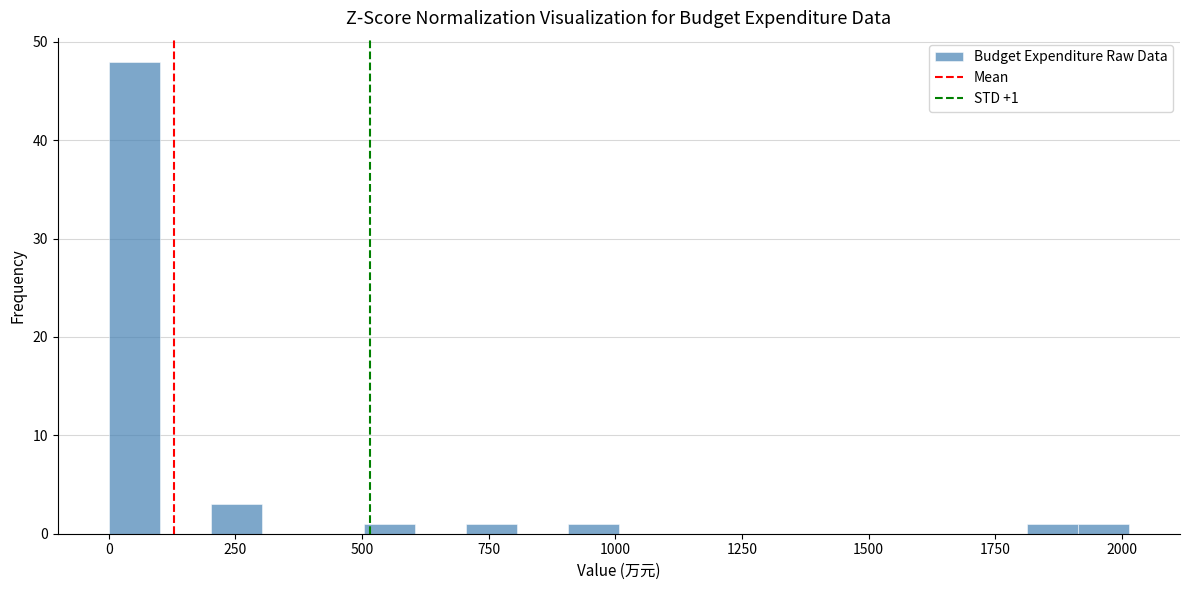

Around what value on the x-axis is the tallest bar? Give the approximate position of its centre, as read against the axis.

50